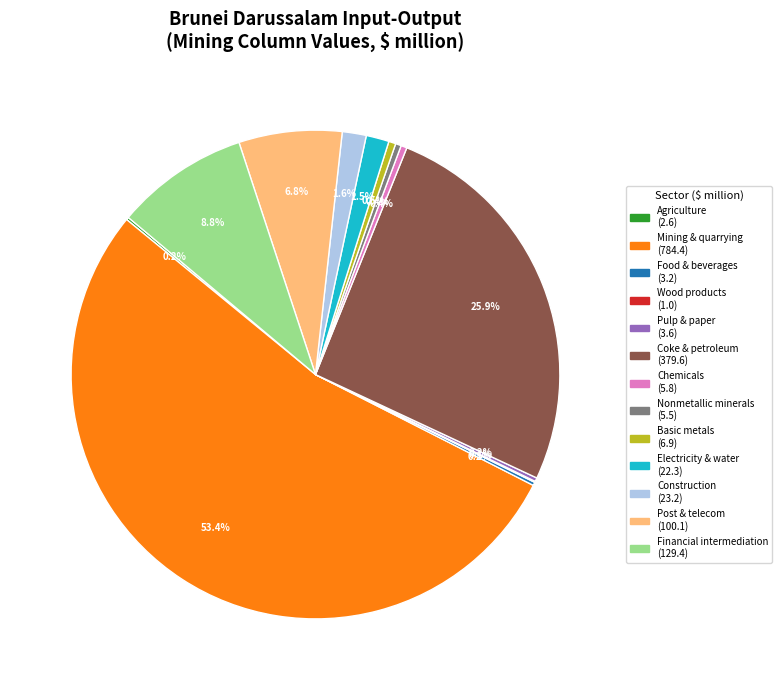

Does any single category account for the majority?

Yes